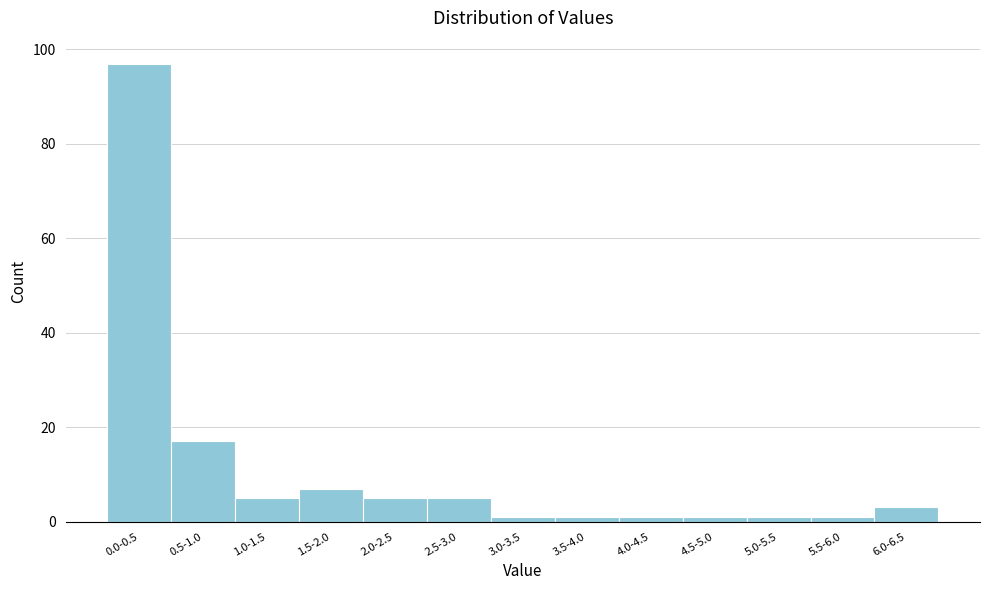

Reading right to left, transcribe all the data shown in this chart.

3	1	1	1	1	1	1	5	5	7	5	17	97